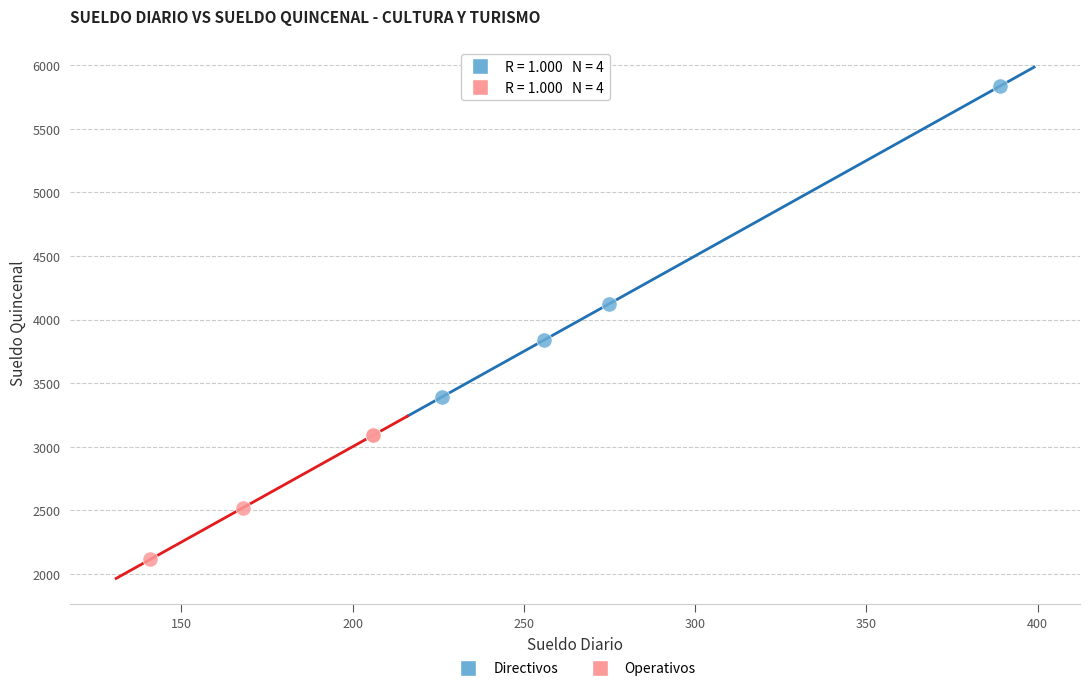

What are all the series names shown in the legend?

Directivos, Operativos